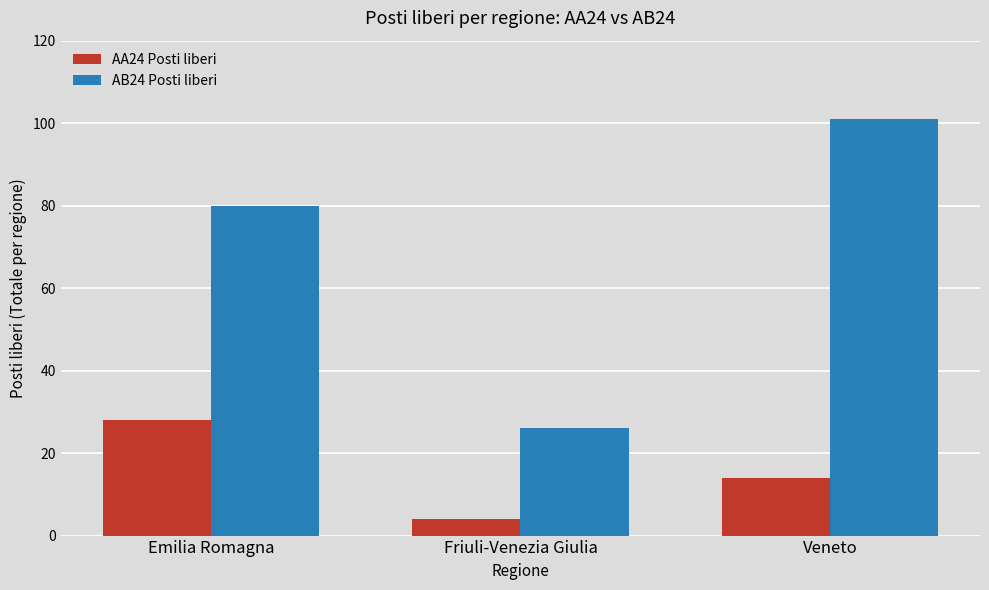

The AB24 Posti liberi series shows 80 at Emilia Romagna. True or false?

True